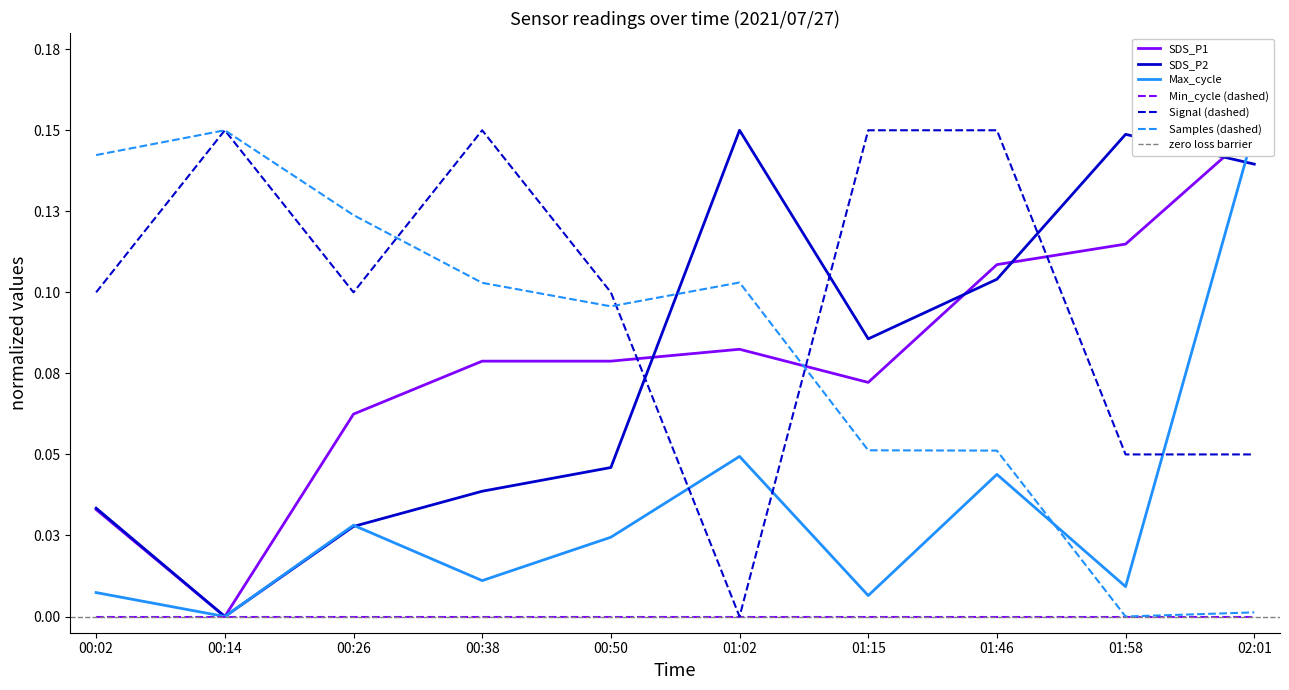

In Max_cycle, how many points are higher than both neighbors (excluding endpoints)?

3